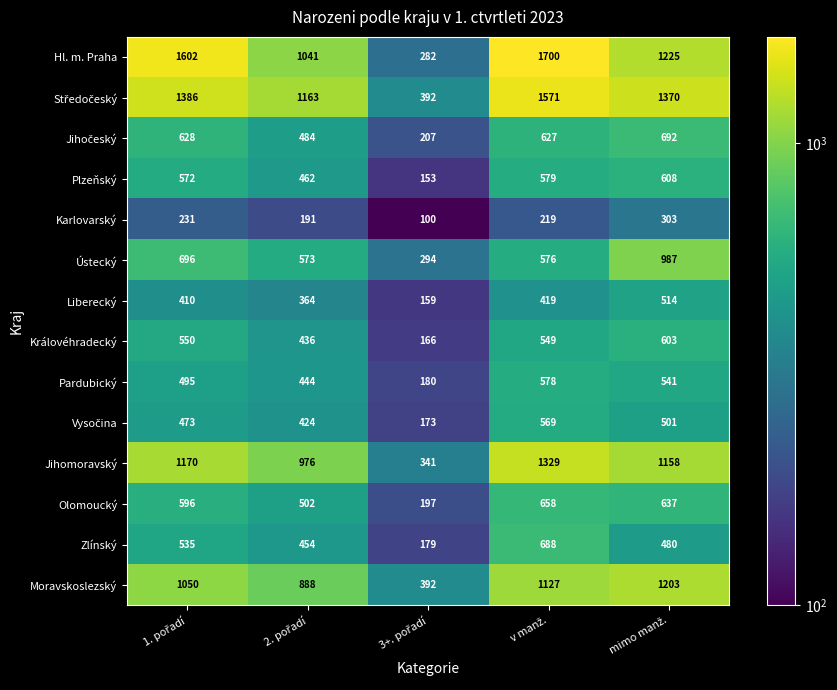

What is the lowest value of the Zlínský series?

179